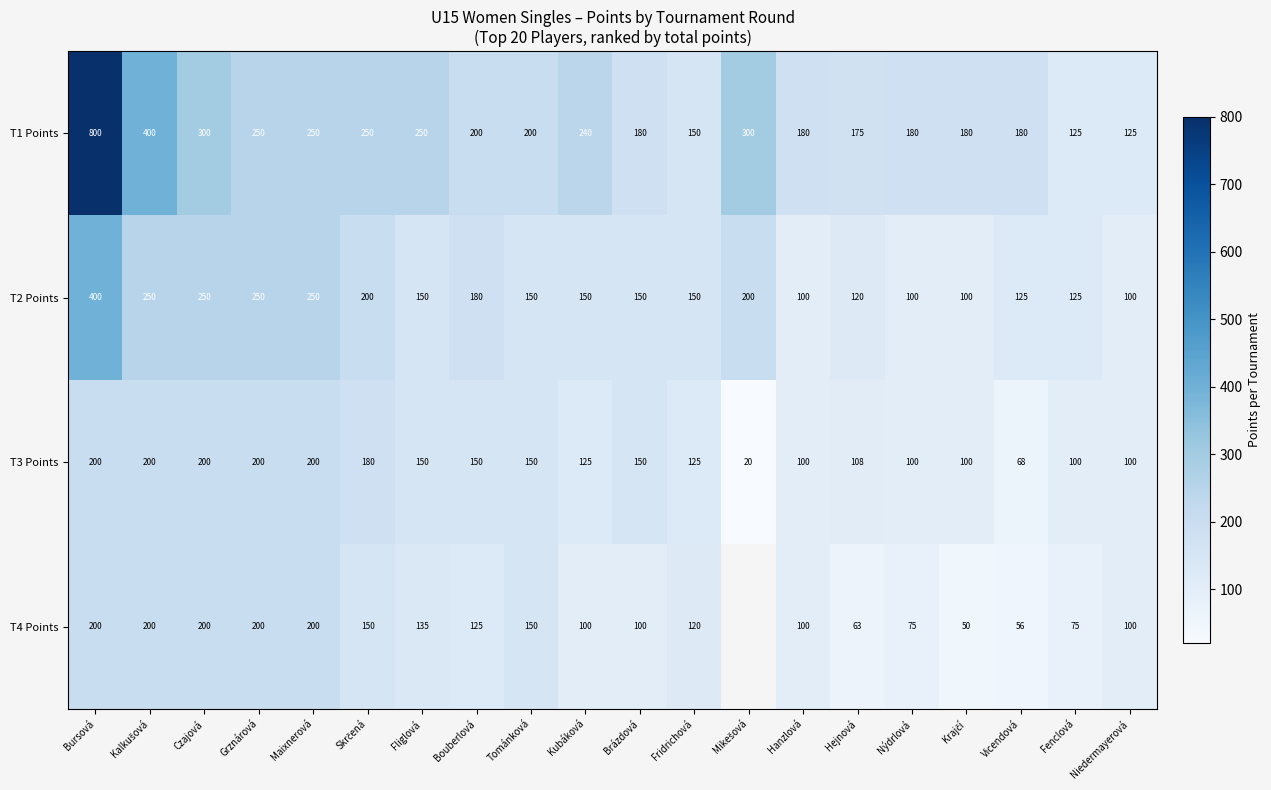

What is the sum of the T1 Points values at Bouberlová and Brázdová?

380